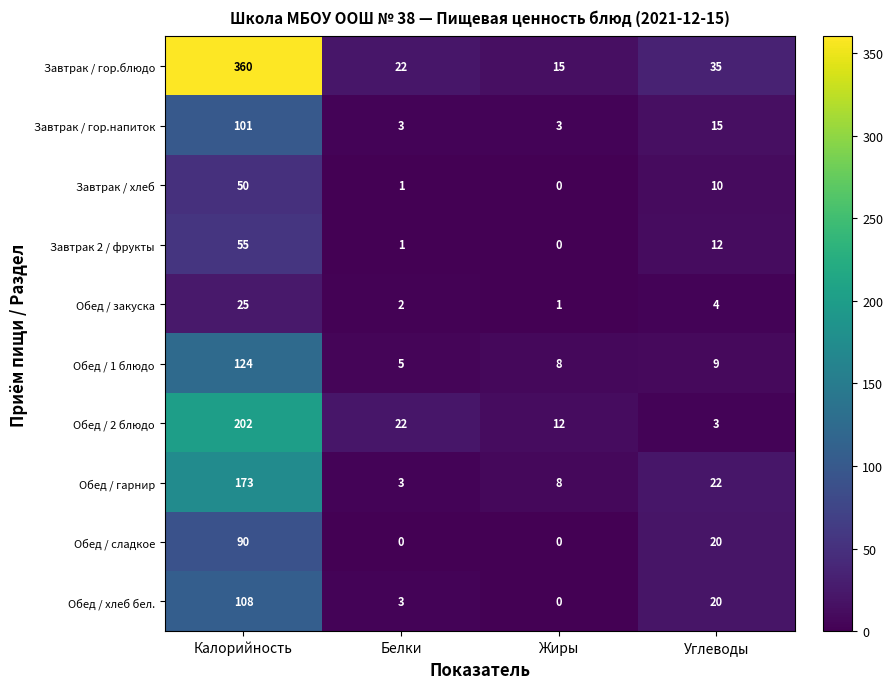

The Завтрак / гор.блюдо series shows 10 at Жиры. True or false?

False